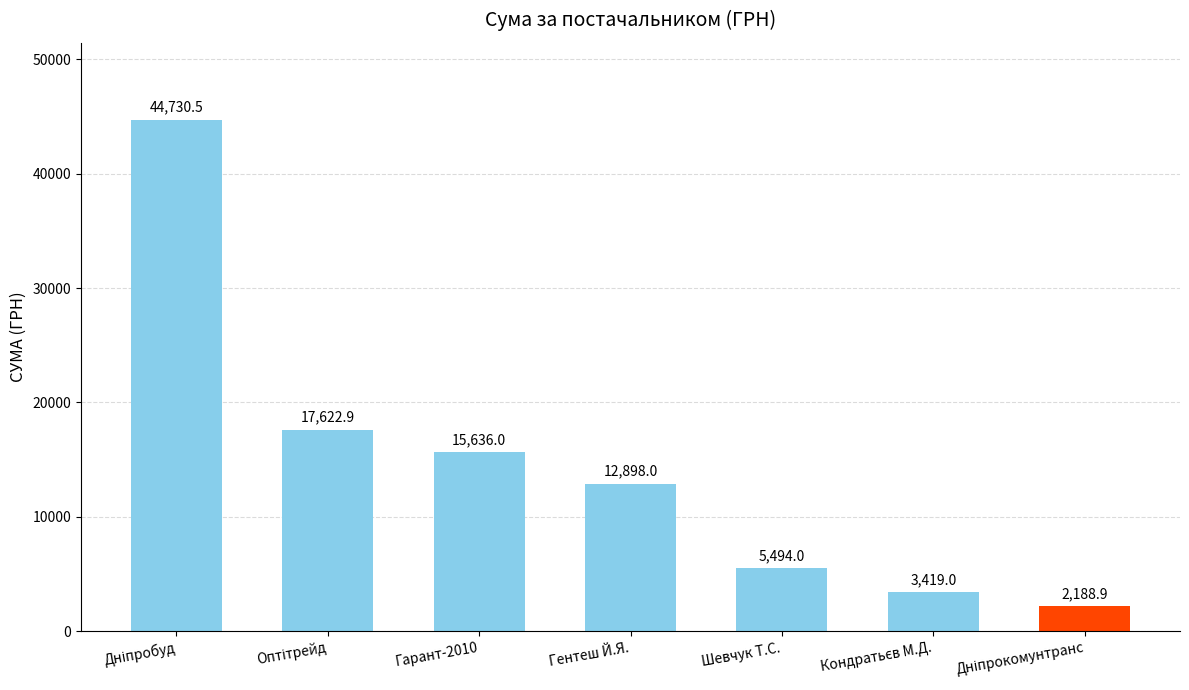

Does the chart contain any negative values?

No